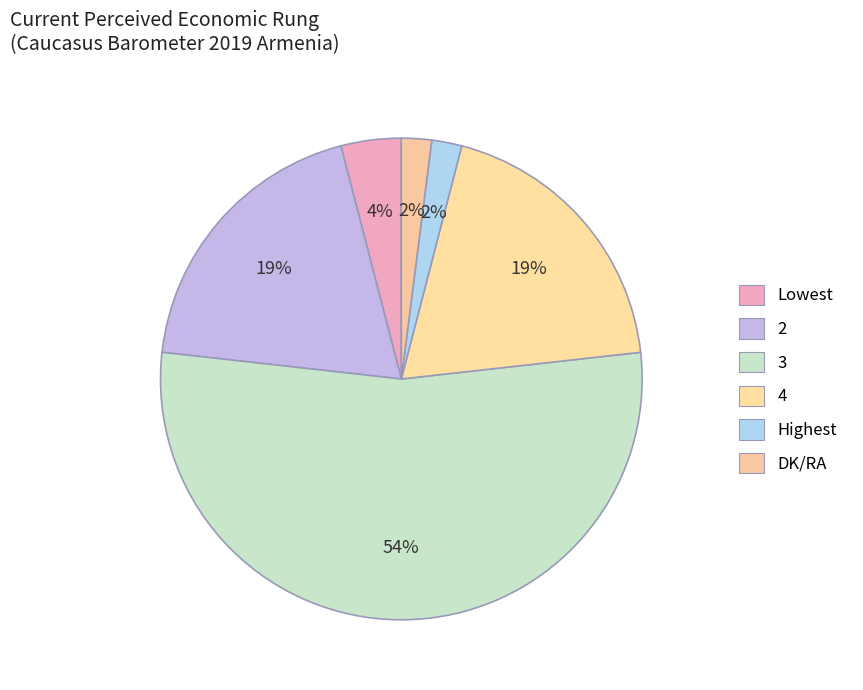

Is it true that 2 is 34% of the pie?

False